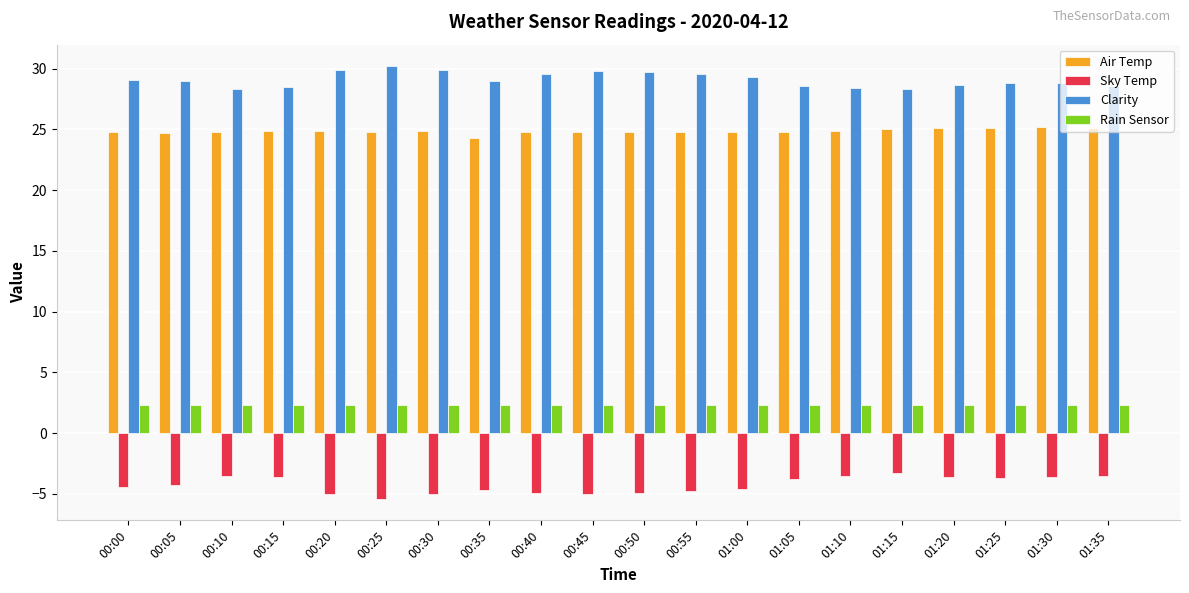

Rank the series at 00:10 from lowest to highest value.

Sky Temp, Rain Sensor, Air Temp, Clarity